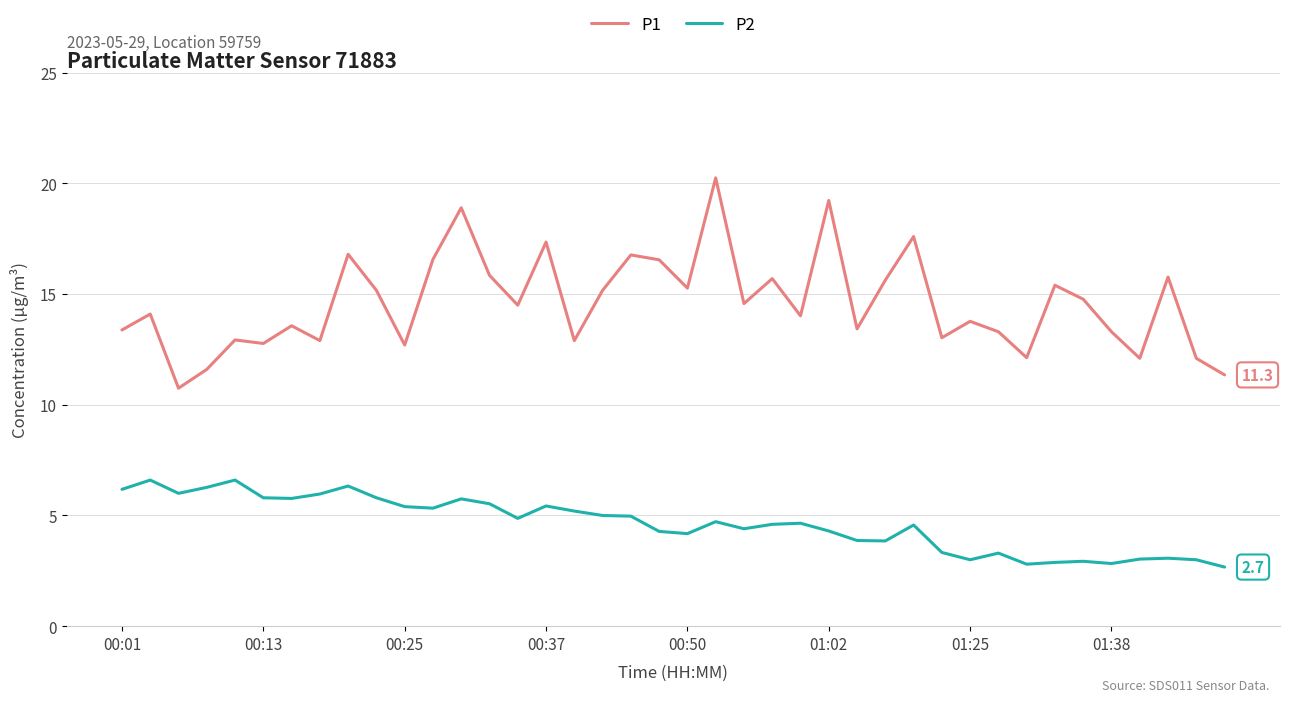

What are all the series names shown in the legend?

P1, P2